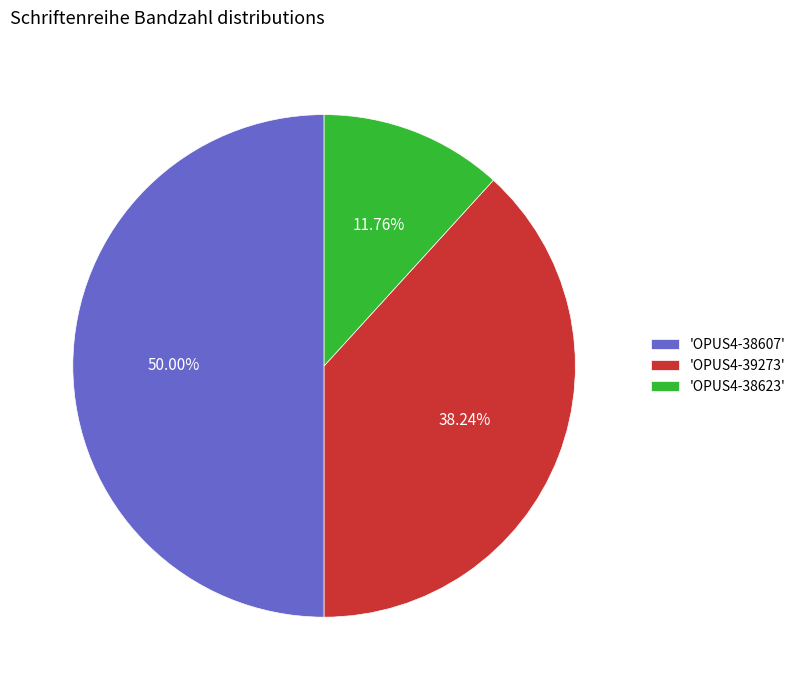

To the nearest percent, what is the difference between the largest and smallest slice percentages?

38%